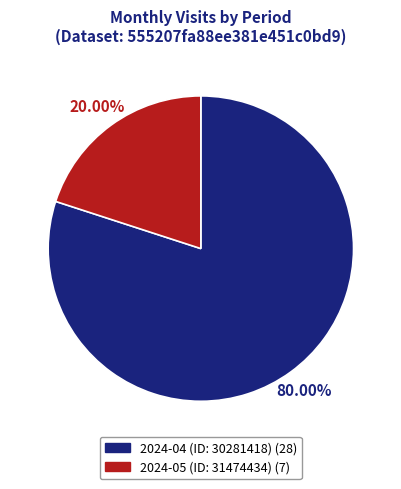

What portion of the pie excludes 2024-05 (ID: 31474434)?

80.0%